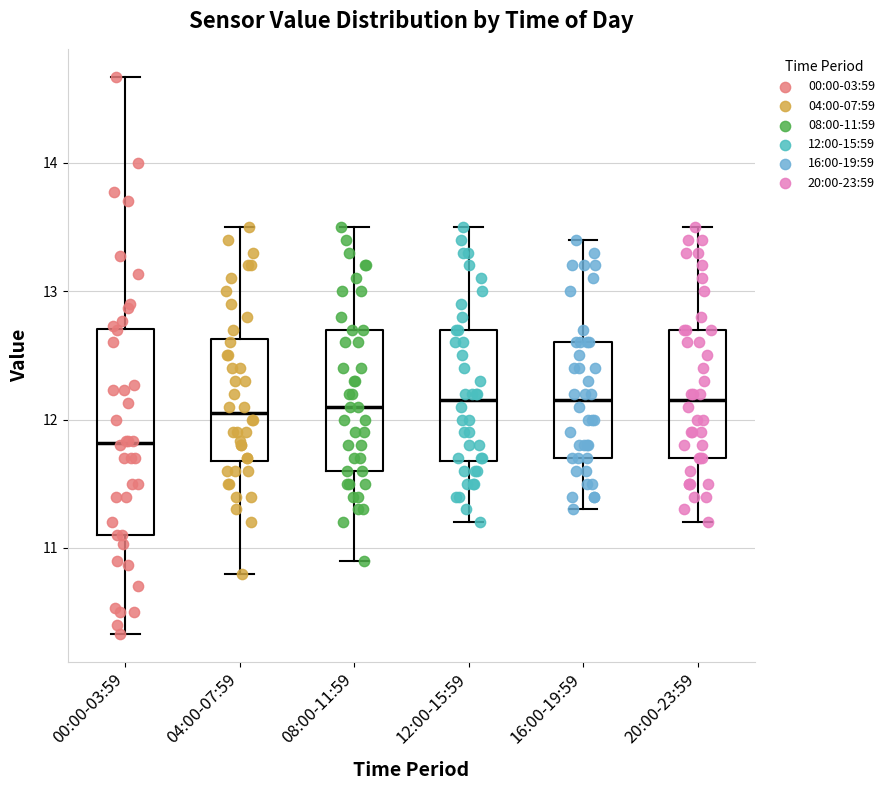

Reading left to right, read every box against the y-axis: the position of its median line, the range the box covers, and the ends of its whiskers. The values are not printed on the chart, so give them approximately, as read against the axis.

00:00-03:59: median 11.8, box 11.1 to 12.7, whiskers 10.3 to 14.7
04:00-07:59: median 12.1, box 11.7 to 12.6, whiskers 10.8 to 13.5
08:00-11:59: median 12.1, box 11.6 to 12.7, whiskers 10.9 to 13.5
12:00-15:59: median 12.2, box 11.7 to 12.7, whiskers 11.2 to 13.5
16:00-19:59: median 12.2, box 11.7 to 12.6, whiskers 11.3 to 13.4
20:00-23:59: median 12.2, box 11.7 to 12.7, whiskers 11.2 to 13.5